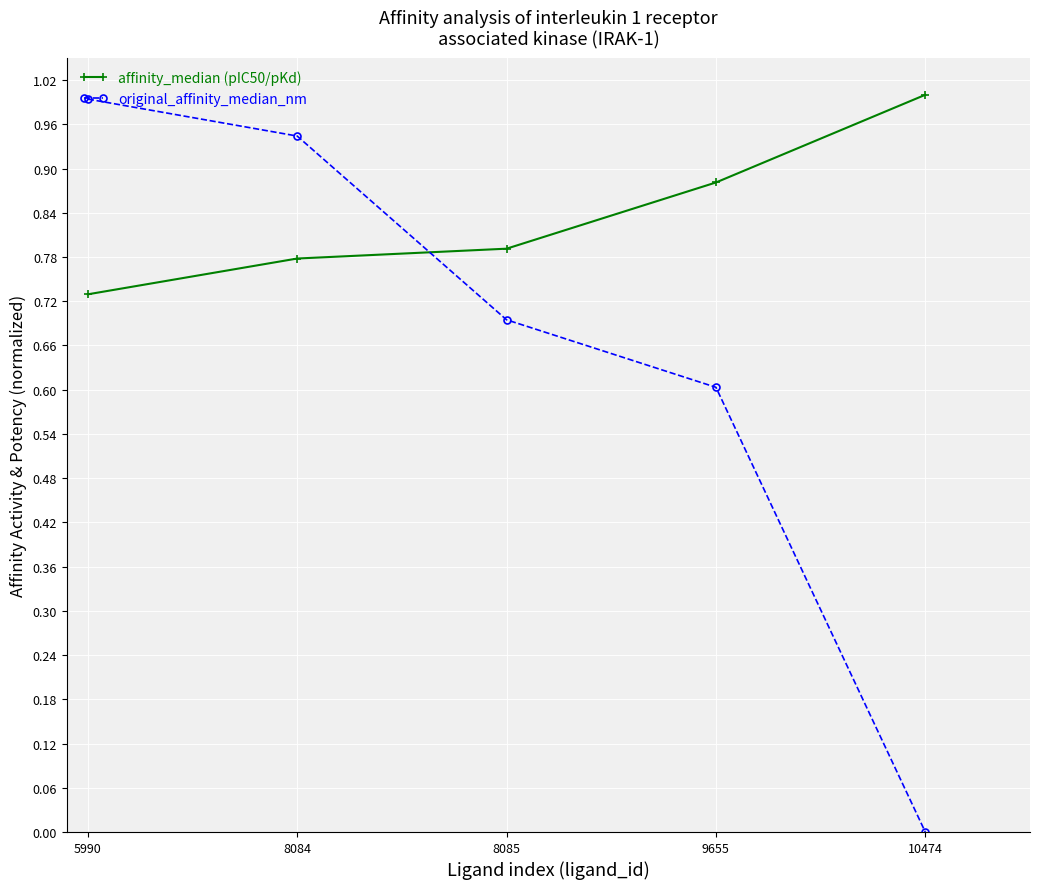

What is the maximum value for affinity_median (pIC50/pKd)?

1.0